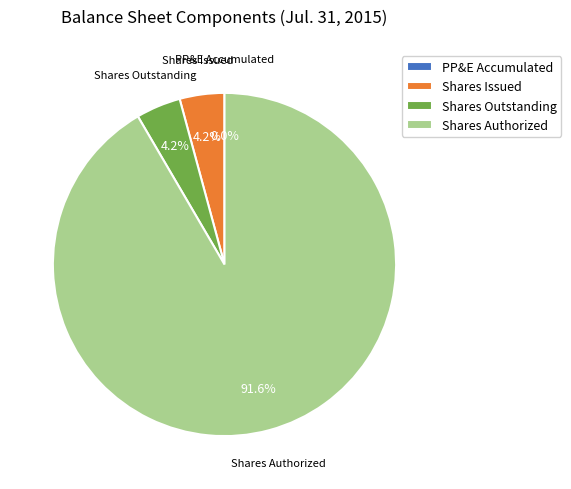

What is the majority slice?

Shares Authorized